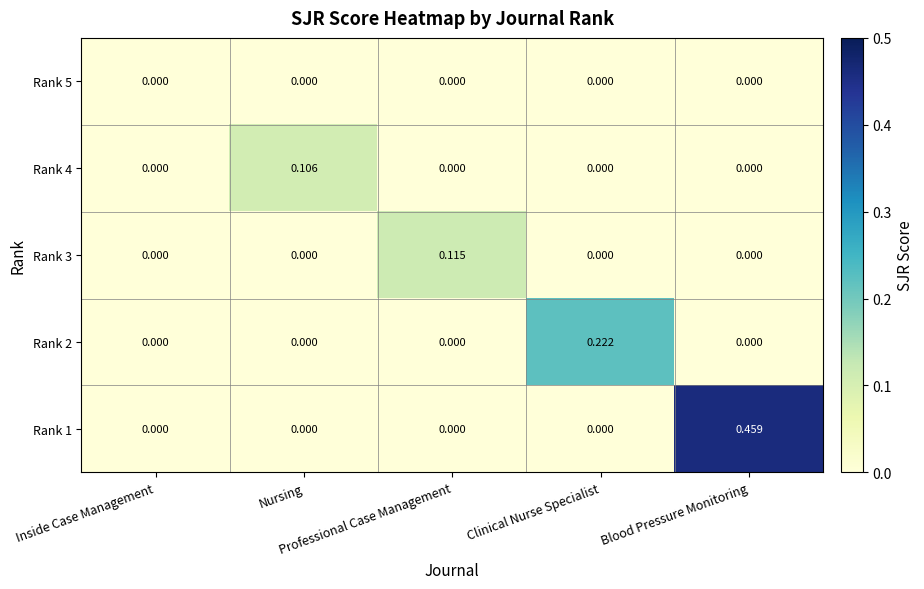

What is the spread (max minus min) of values at Nursing?

0.1